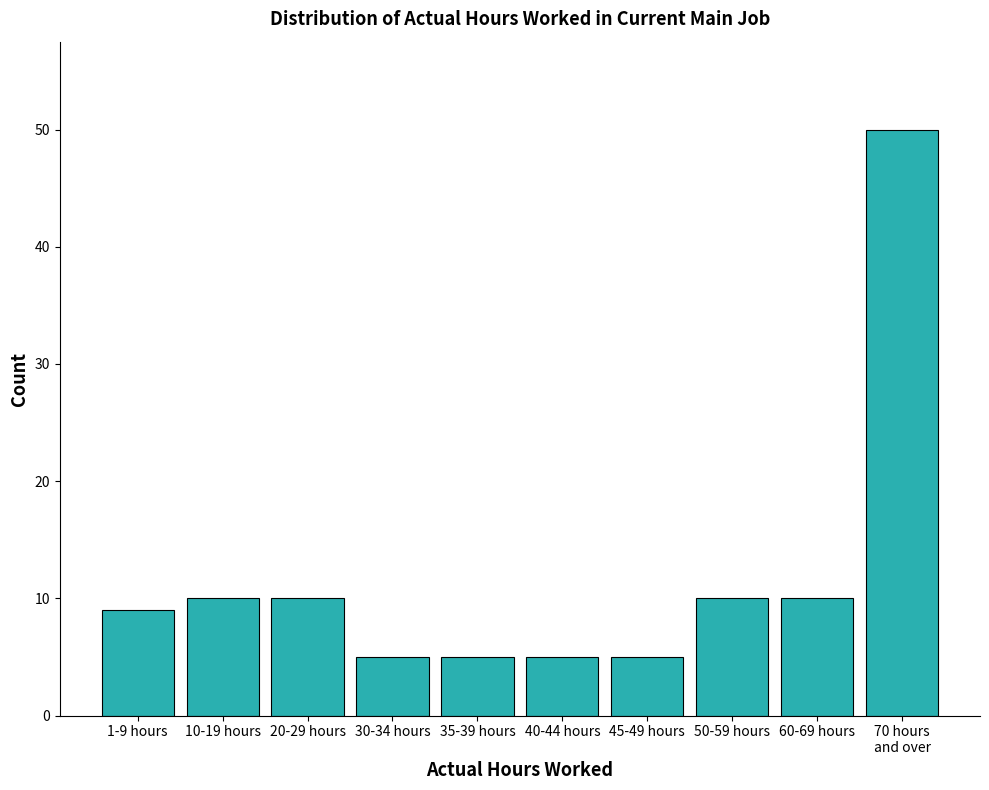

Reading right to left, what are all the values shown in this chart?

50	10	10	5	5	5	5	10	10	9